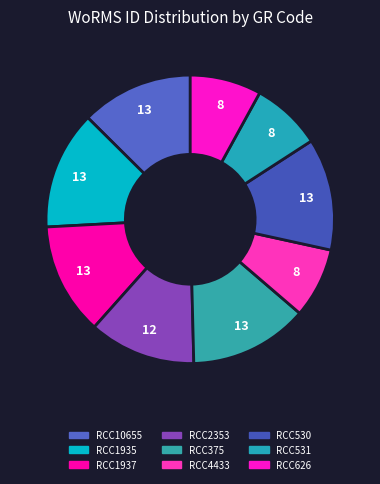

Which category has the smallest portion of the pie?

RCC4433